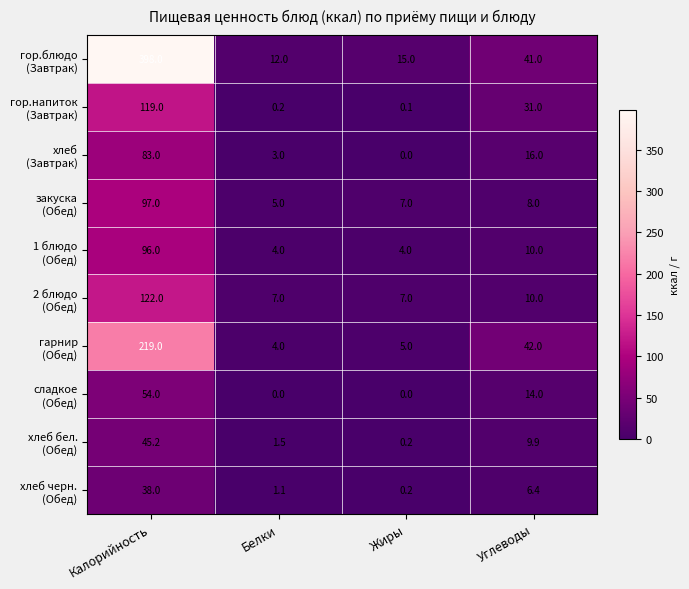

What is the total value across all series at Углеводы?

188.3